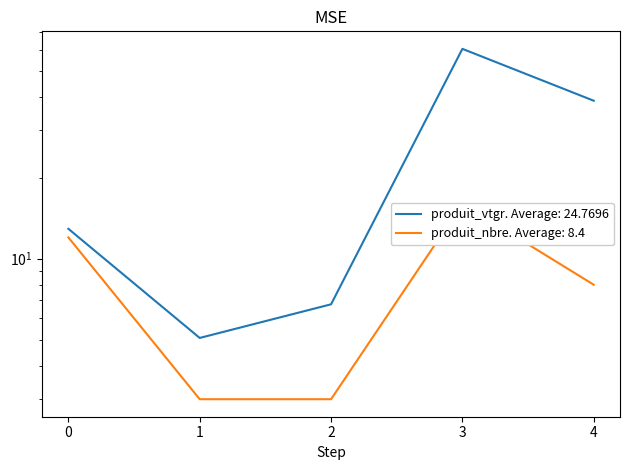

Which series has the largest total across all categories?

produit_vtgr